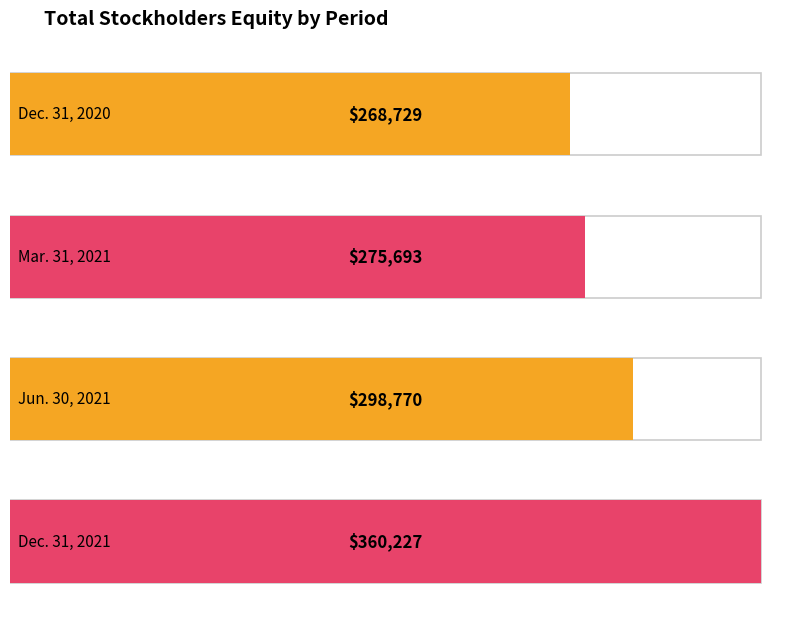

Are the bars grouped side by side (vs. stacked)?

No